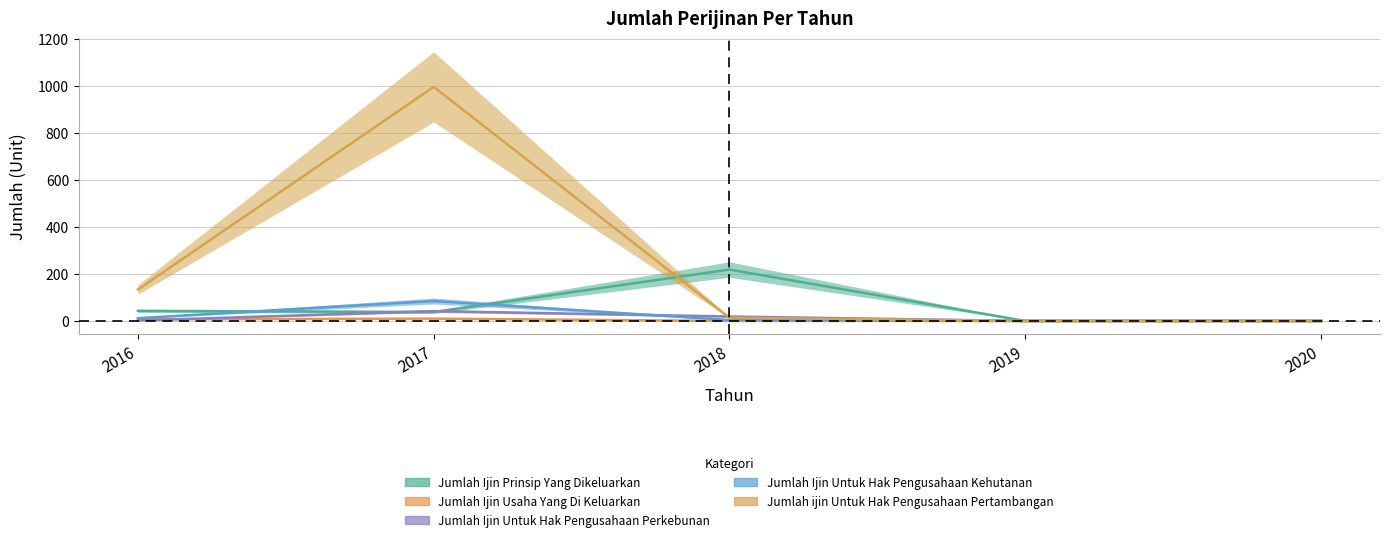

Between 2017 and 2018, which series saw the biggest shift?

Jumlah ijin Untuk Hak Pengusahaan Pertambangan